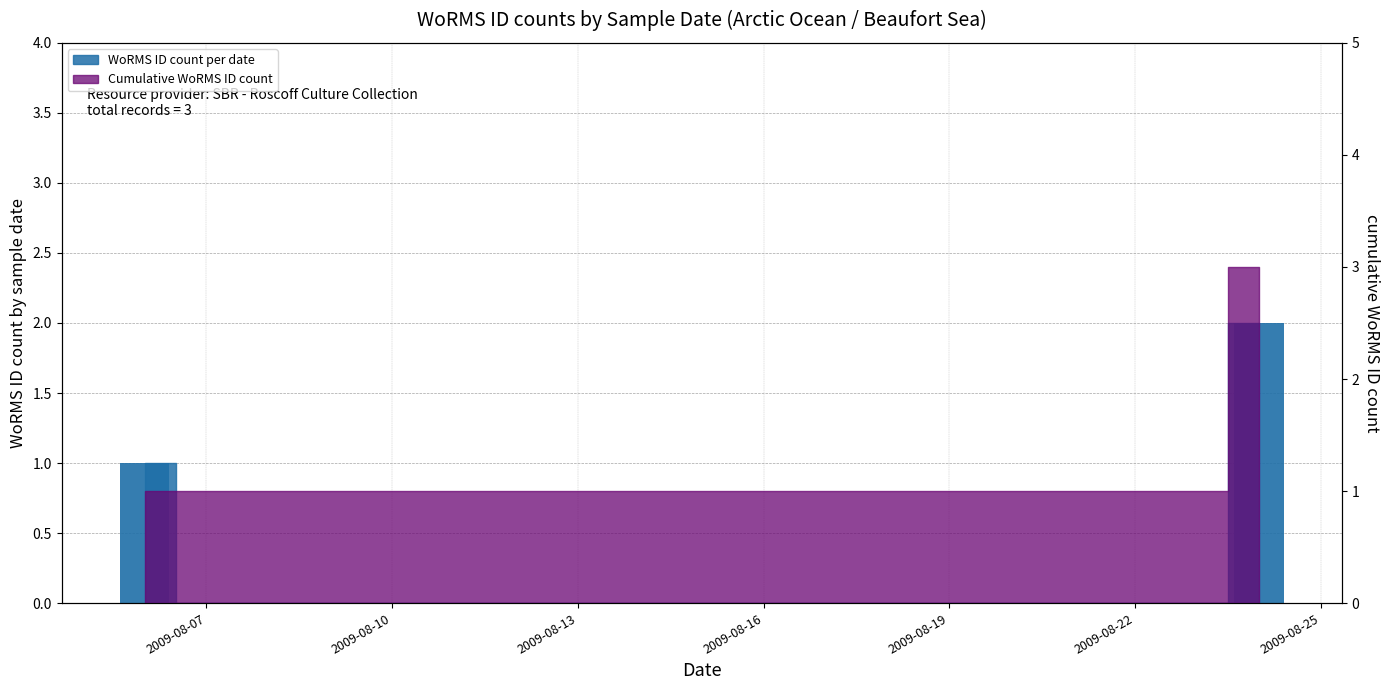

The value at 2009-08-13 is 0. True or false?

True